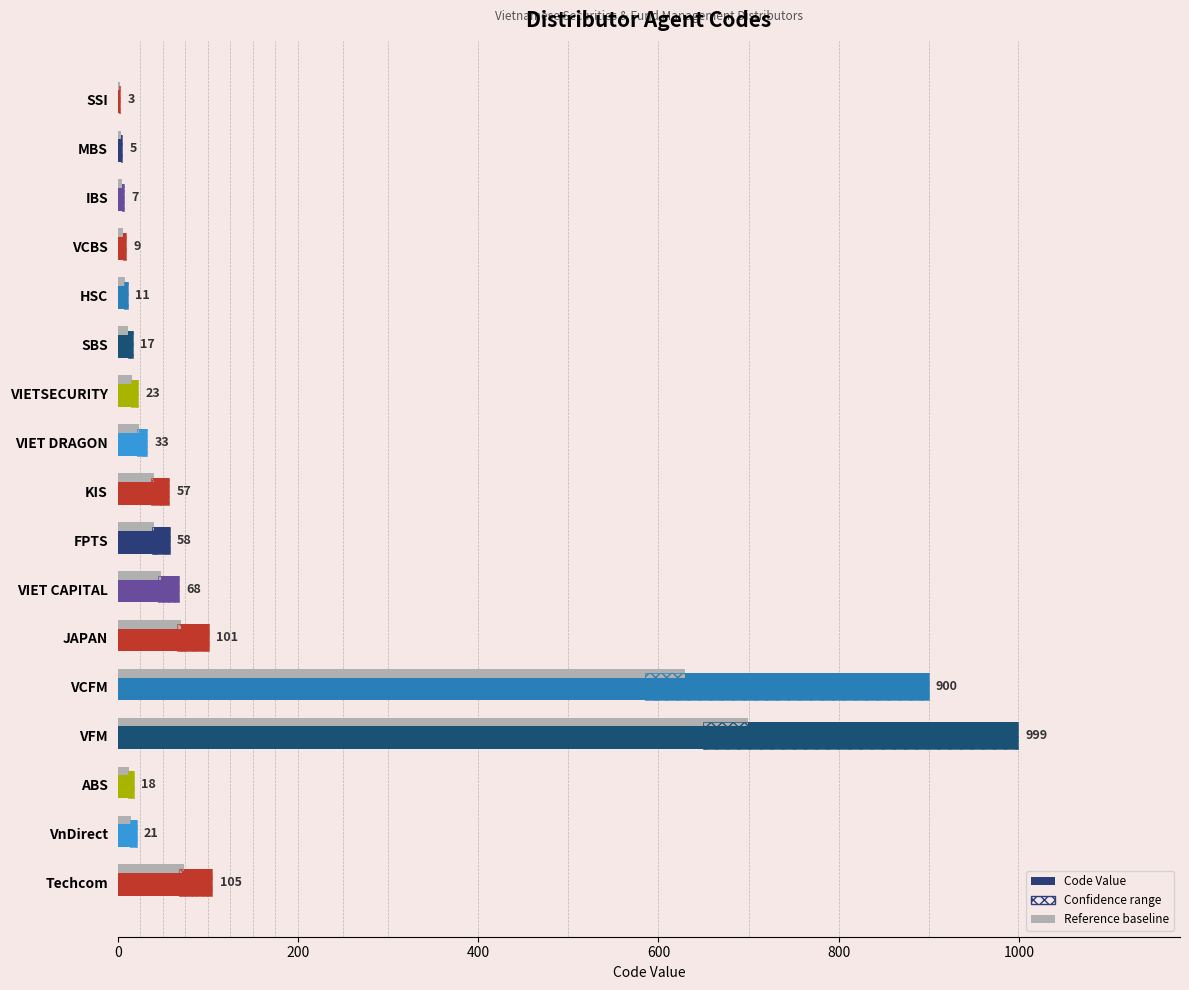

What is the average value?

143